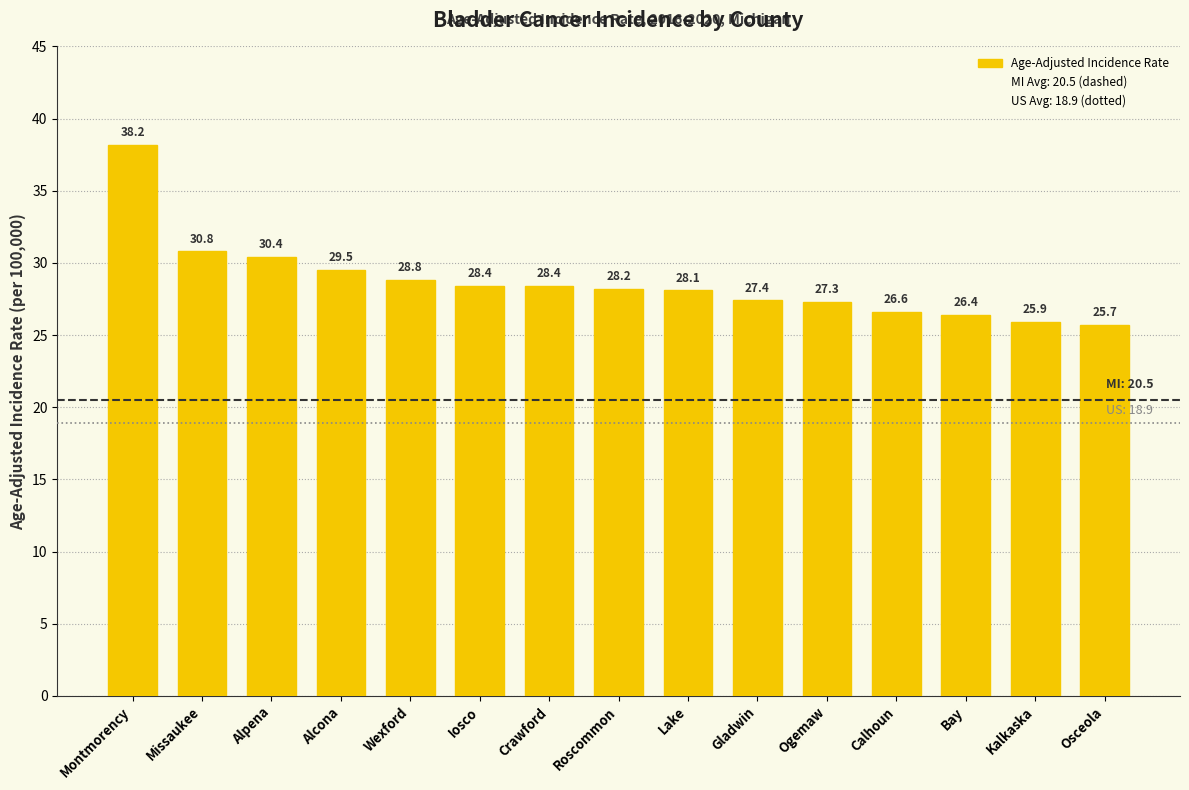

Where is the data nearest to the value 31?

Missaukee